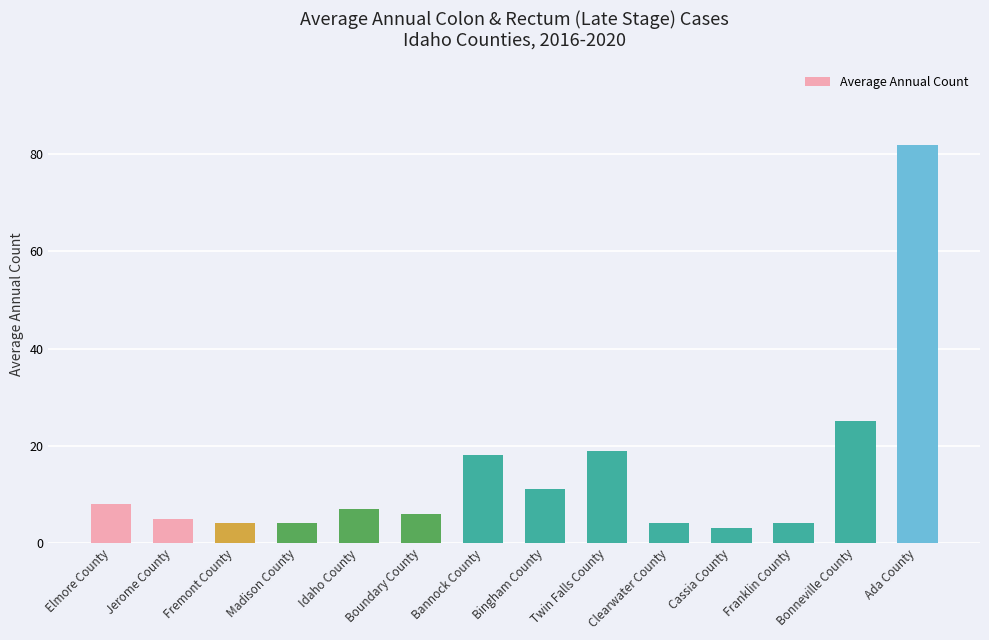

What is the difference between the second highest and second lowest values?

21